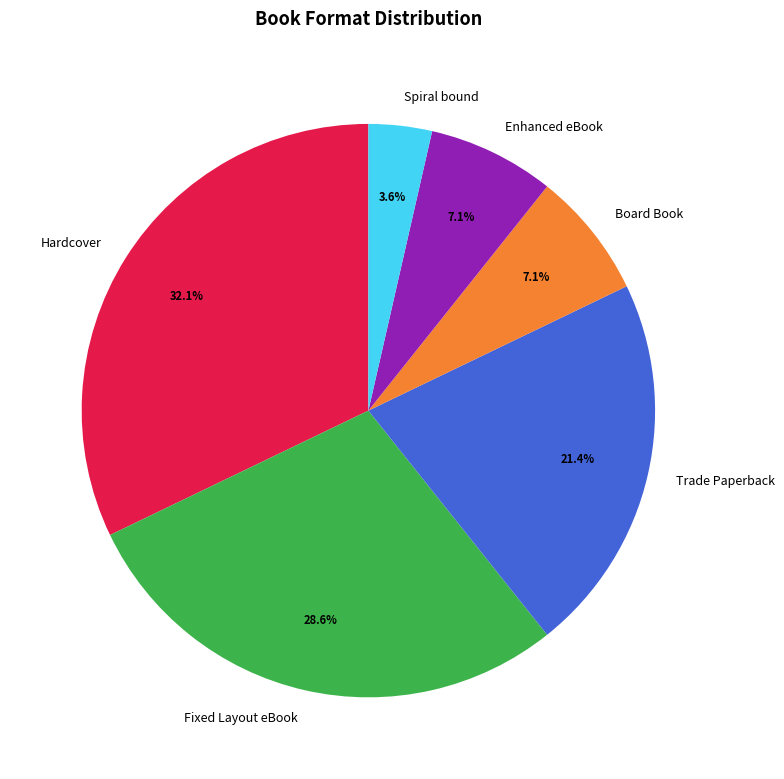

What percentage is NOT represented by Fixed Layout eBook?

71.4%